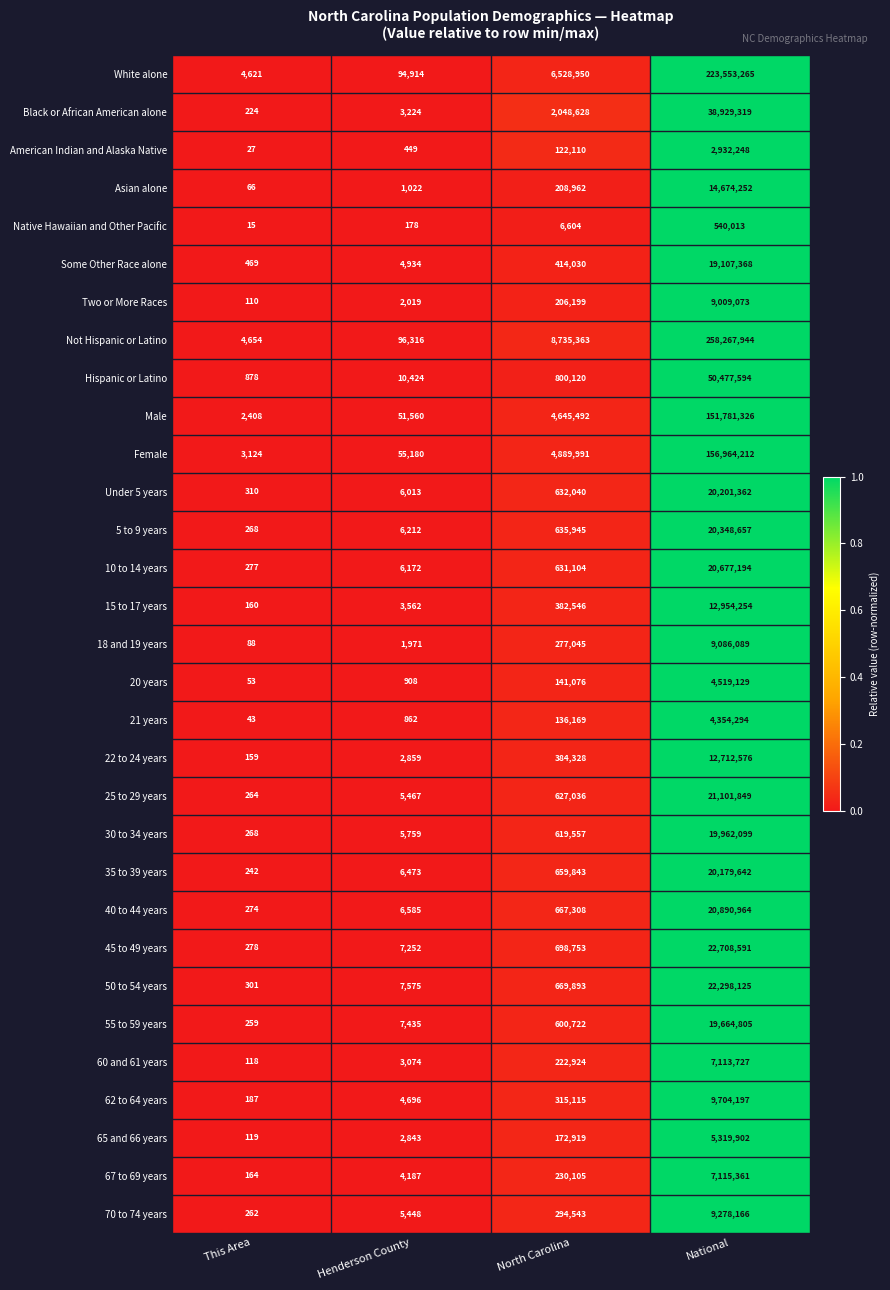

What is the average value of the 50 to 54 years series?

5743974